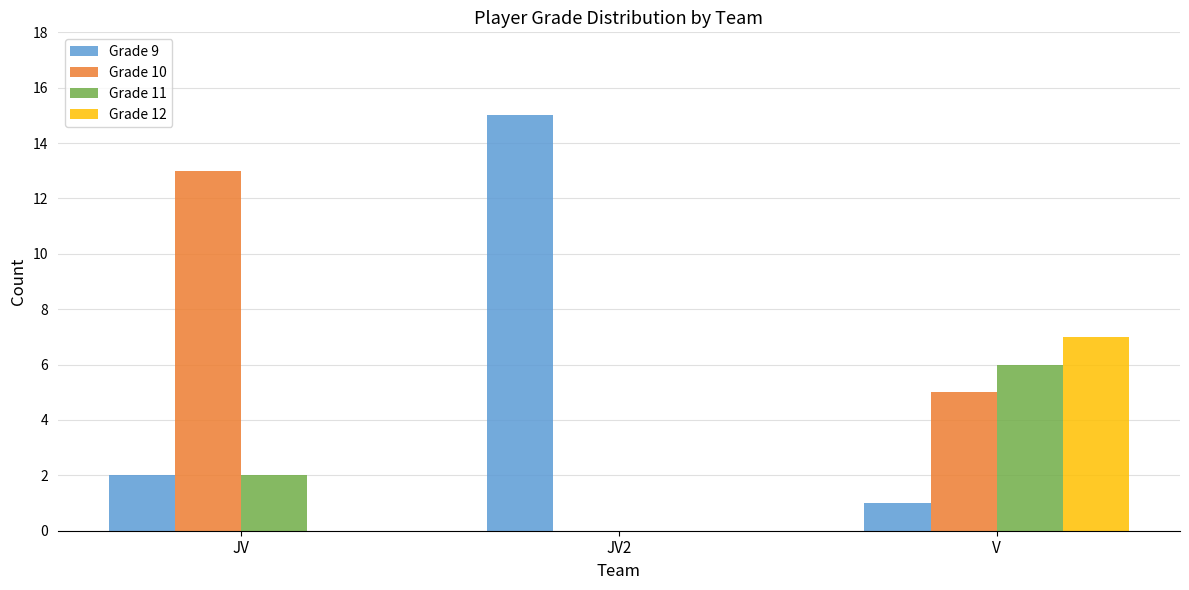

Which series changed the most between JV2 and V?

Grade 9